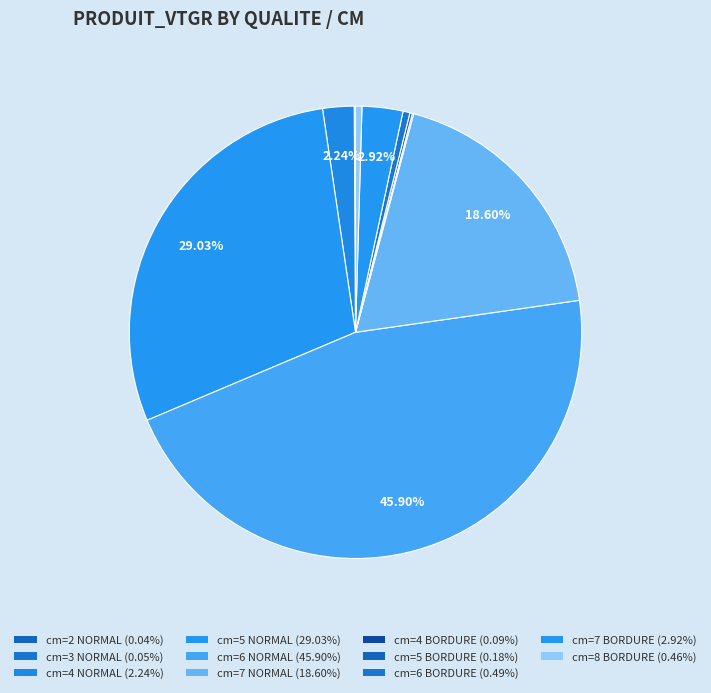

What is the total percentage of cm=5 NORMAL and cm=6 BORDURE?

29.5%